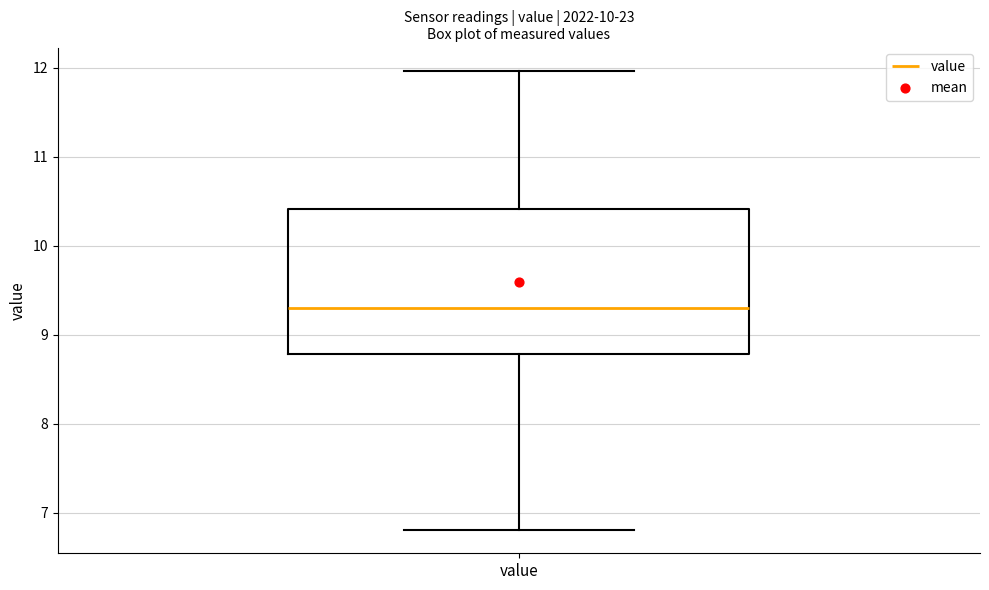

Transcribe this box plot: give where the median line is, the range the box spans, and where the two whiskers end, as read against the y-axis. The values are not printed on the chart, so give them approximately, as read against the axis.

median 9.3, box 8.8 to 10.4, whiskers 6.8 to 12.0